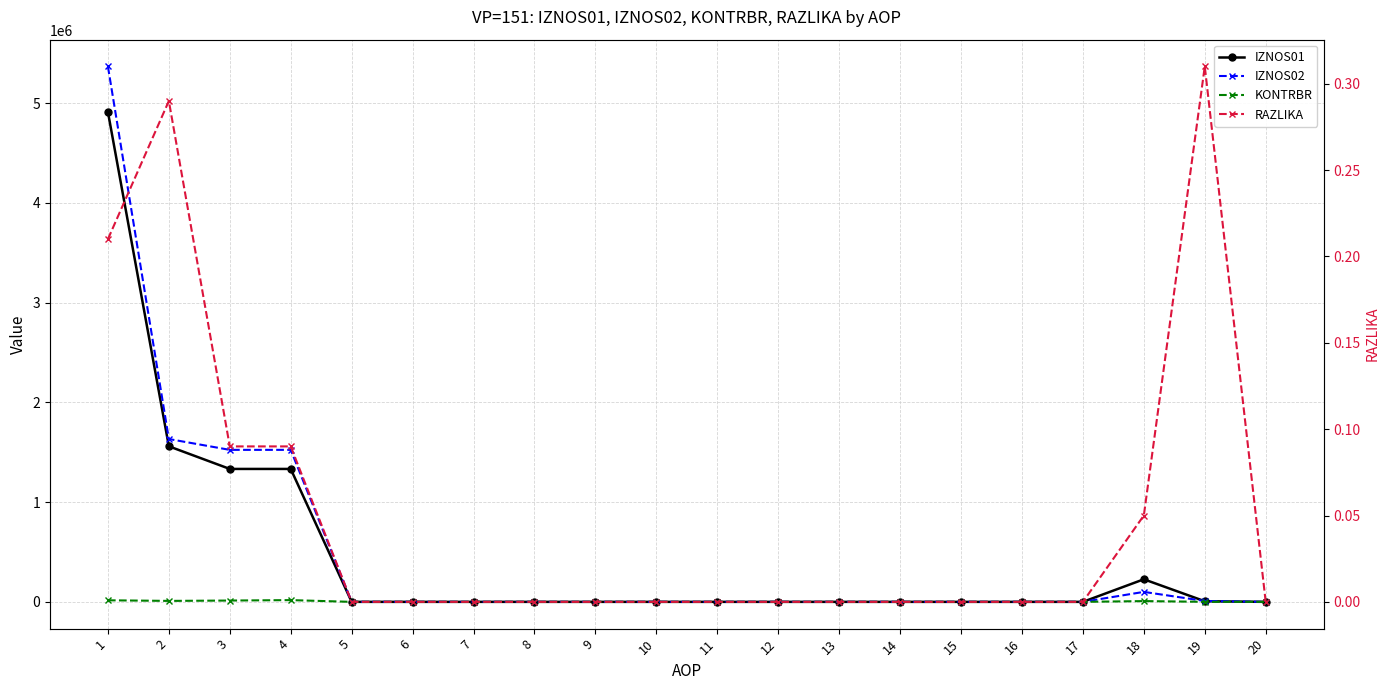

What is the difference between the maximum and minimum values in the KONTRBR series?

17520.9